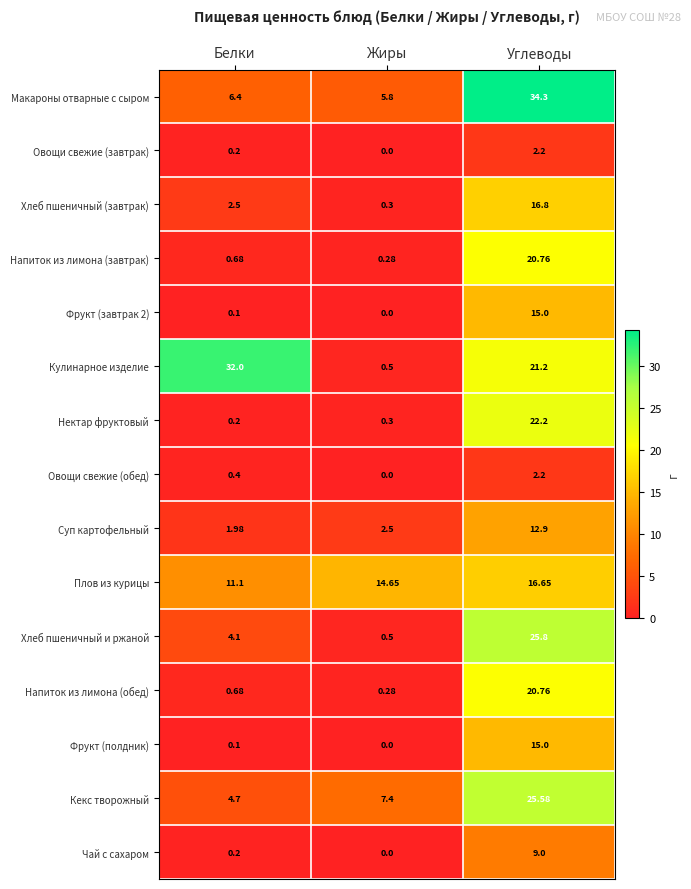

Which label corresponds to the largest value in the chart?

Углеводы